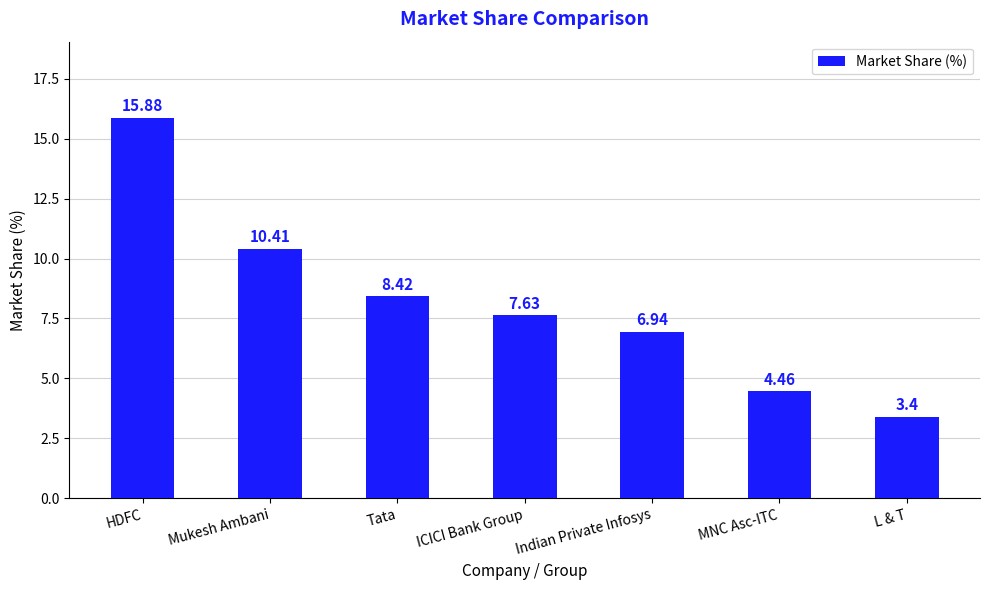

Rank the categories by value from lowest to highest.

L & T, MNC Asc-ITC, Indian Private Infosys, ICICI Bank Group, Tata, Mukesh Ambani, HDFC